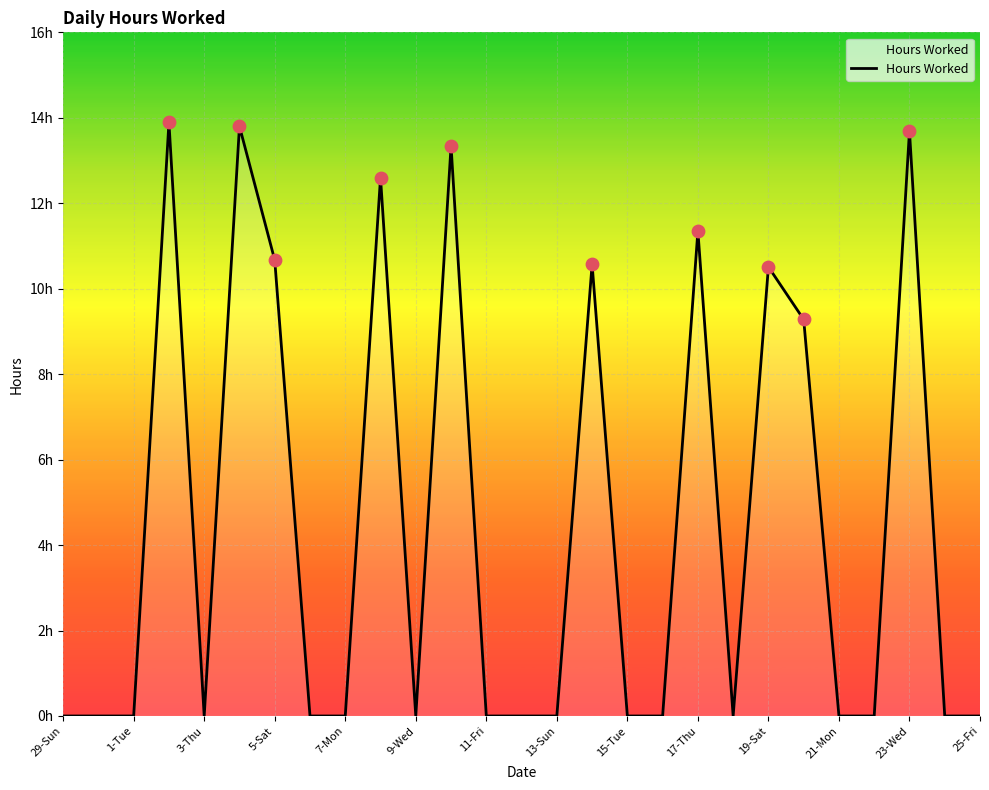

Is this an area chart (filled region under the line)?

Yes